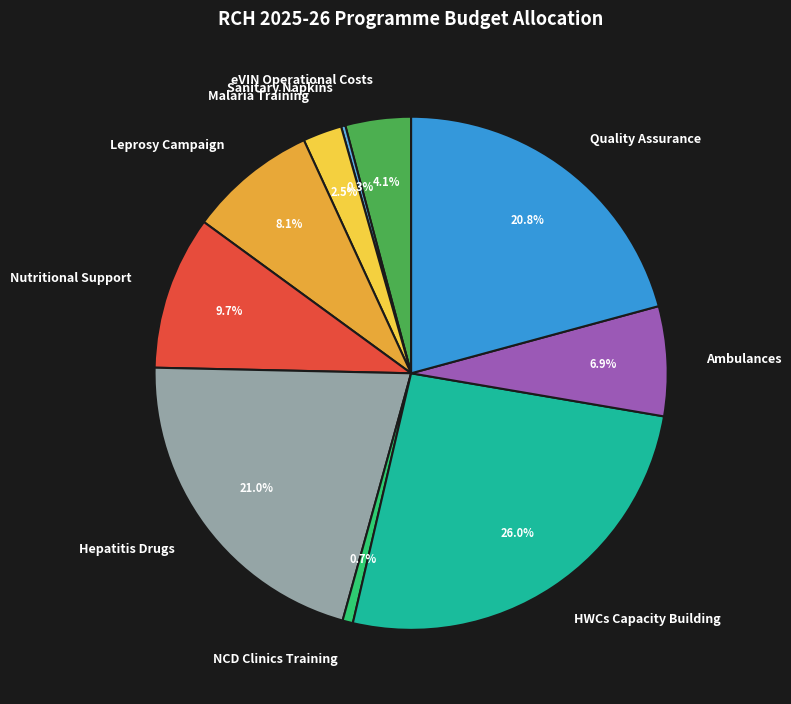

What is the ratio of the value at NCD Clinics Training to the value at Leprosy Campaign?

0.1